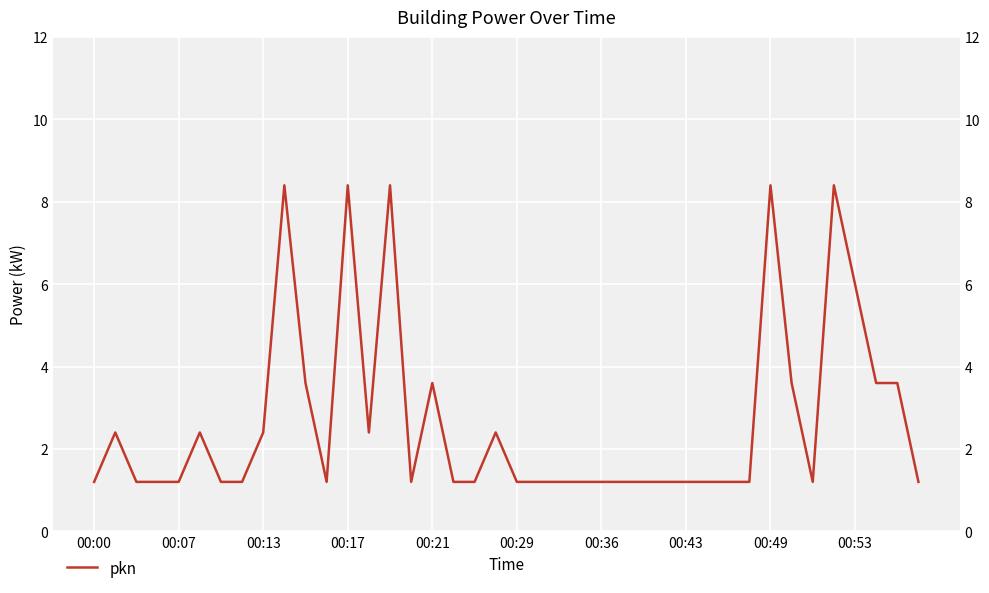

Which label corresponds to the largest value in the chart?

00:53